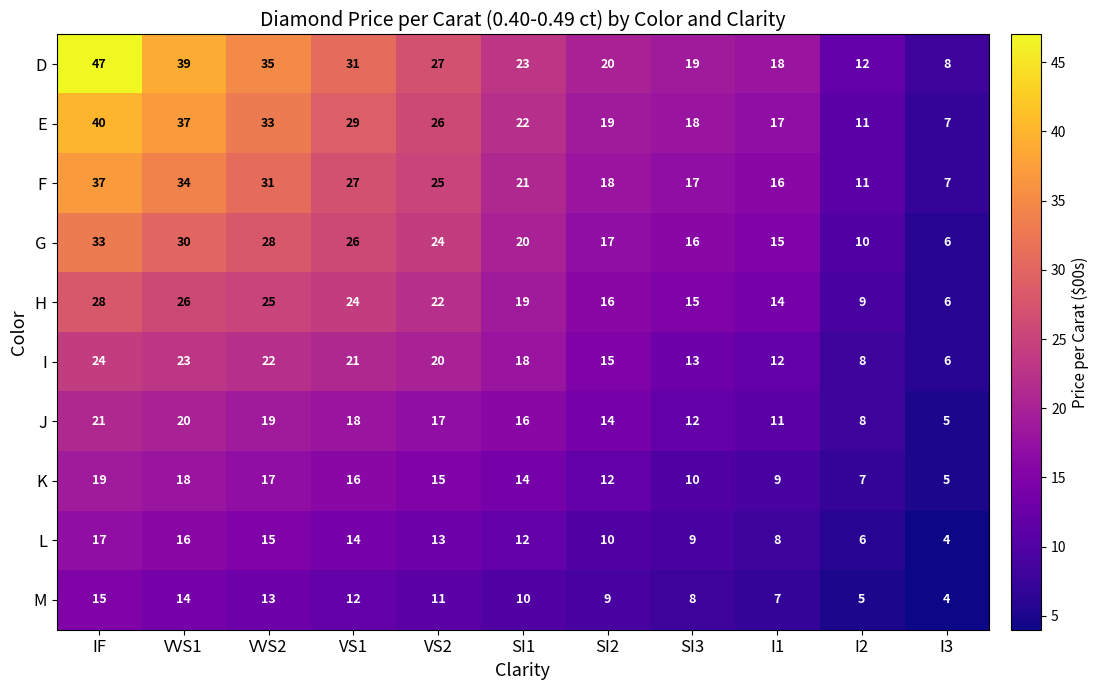

Is the value of K at VS1 greater than the value of F at IF?

No